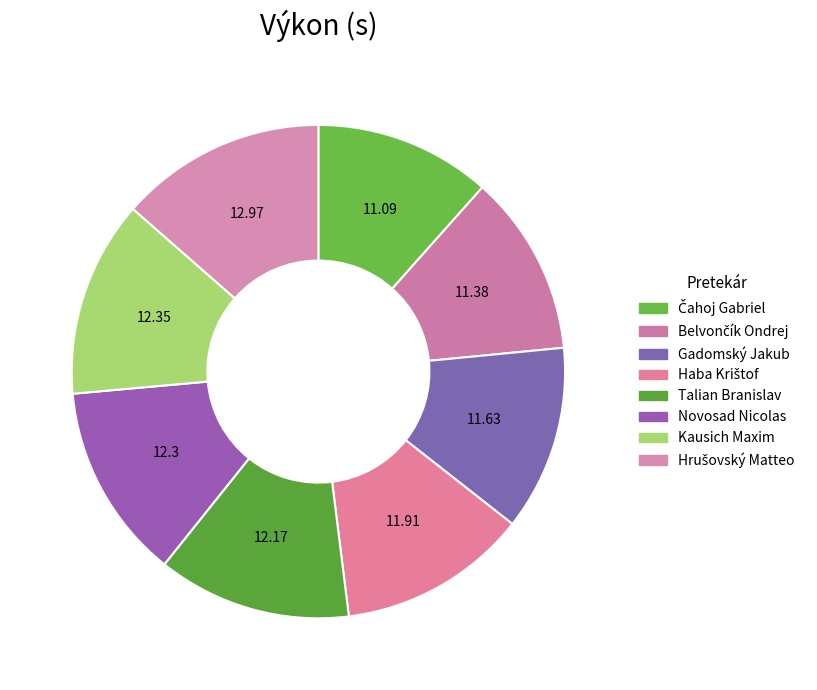

What portion of the pie excludes Hrušovský Matteo?

86.5%